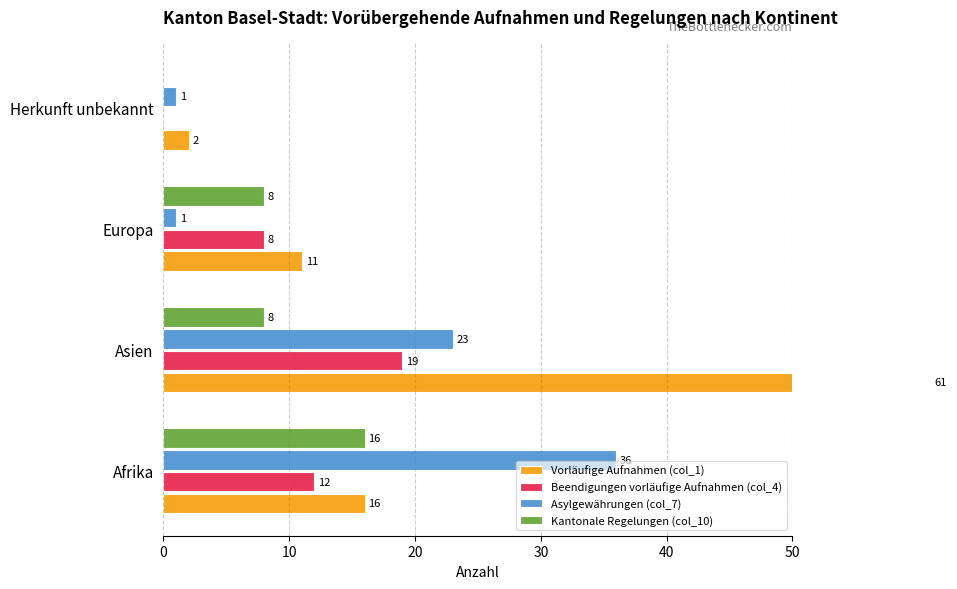

What are all the series names shown in the legend?

Vorläufige Aufnahmen (col_1), Beendigungen vorläufige Aufnahmen (col_4), Asylgewährungen (col_7), Kantonale Regelungen (col_10)